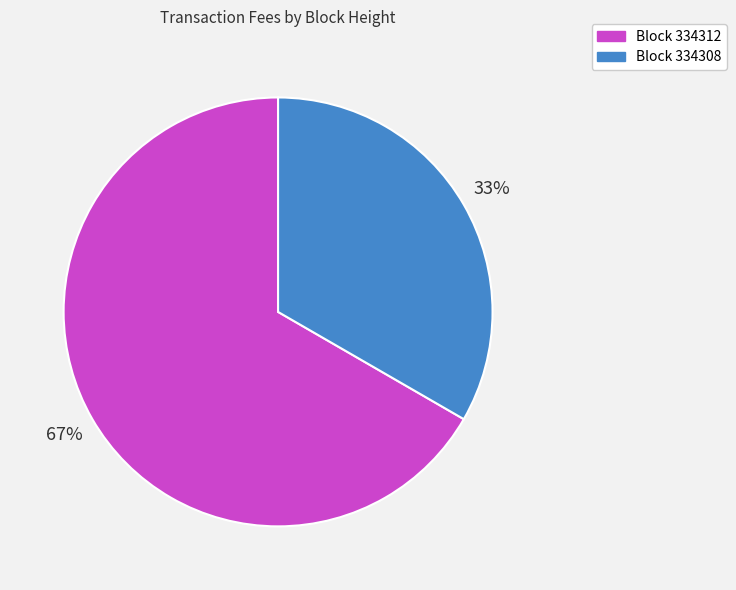

To the nearest percent, what is the average slice percentage?

50%